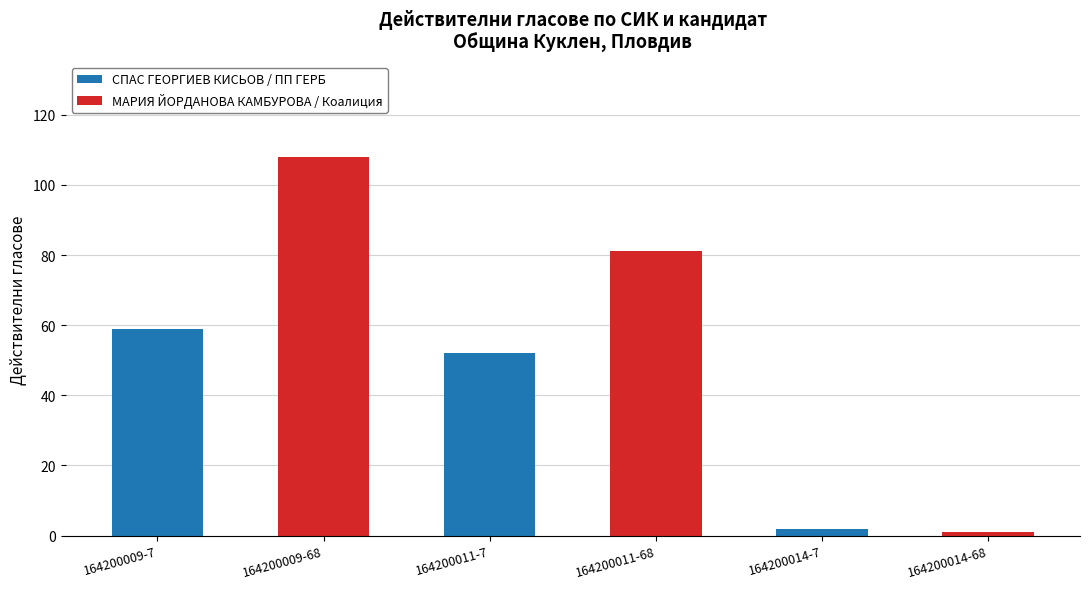

At which category is the sum across all series the highest?

164200009-68